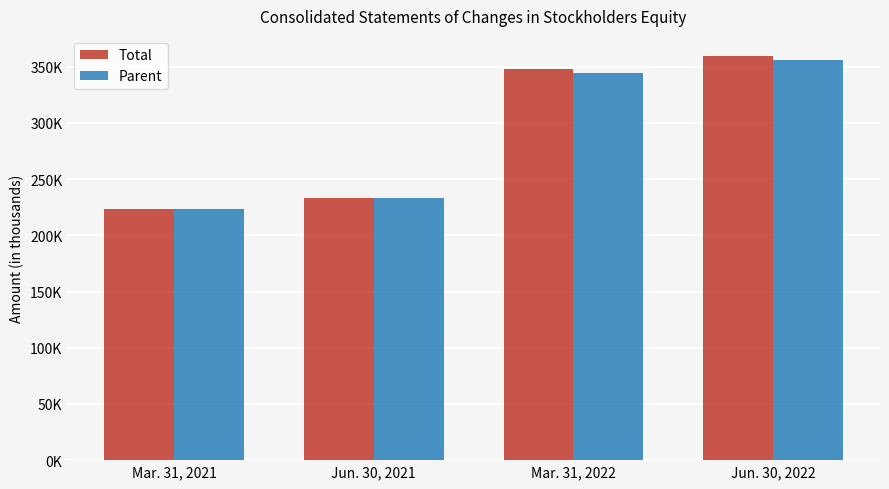

Are the bars grouped side by side (vs. stacked)?

Yes